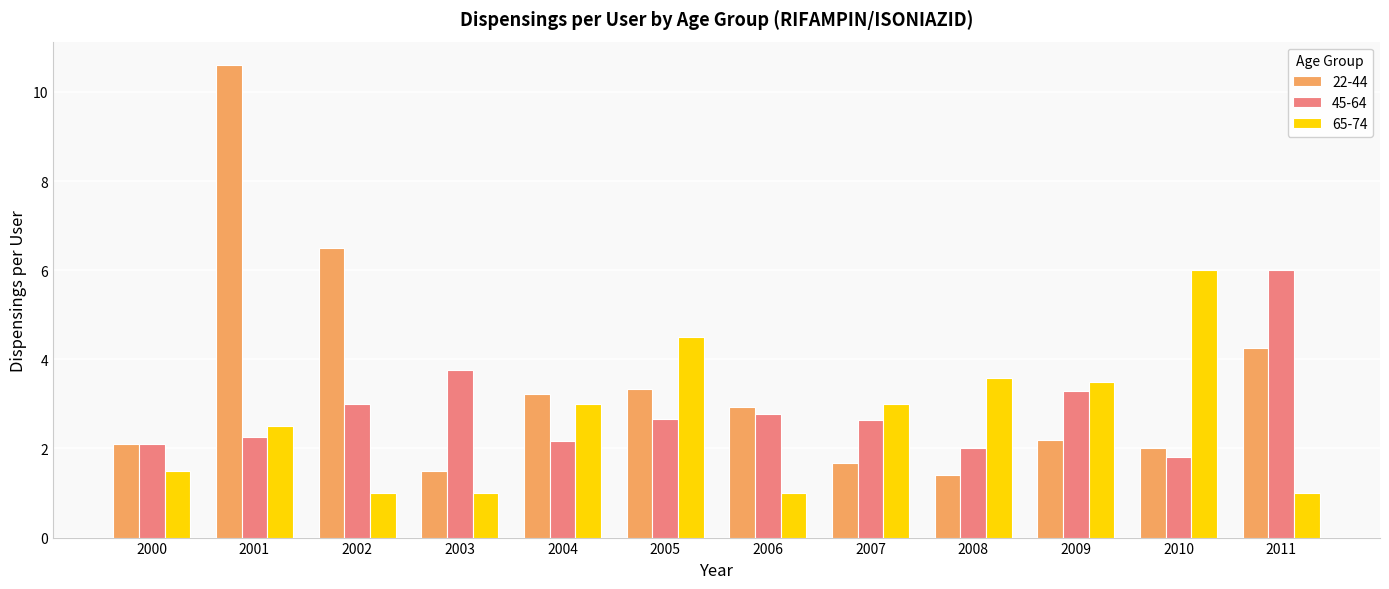

List the series in order of their overall mean, highest first.

22-44, 45-64, 65-74